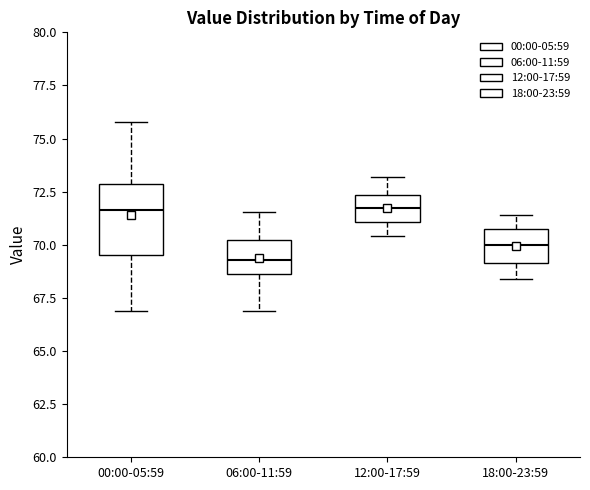

Which box is the tallest, from its lower edge to its upper edge?

00:00-05:59